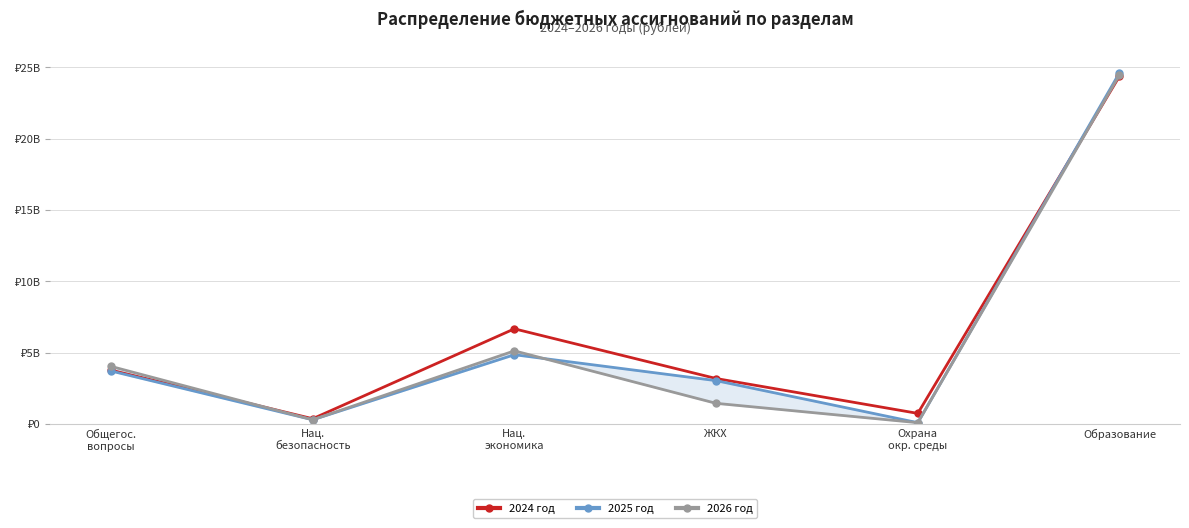

Rank the series at Нац.
безопасность from highest to lowest value.

2024 год, 2025 год, 2026 год